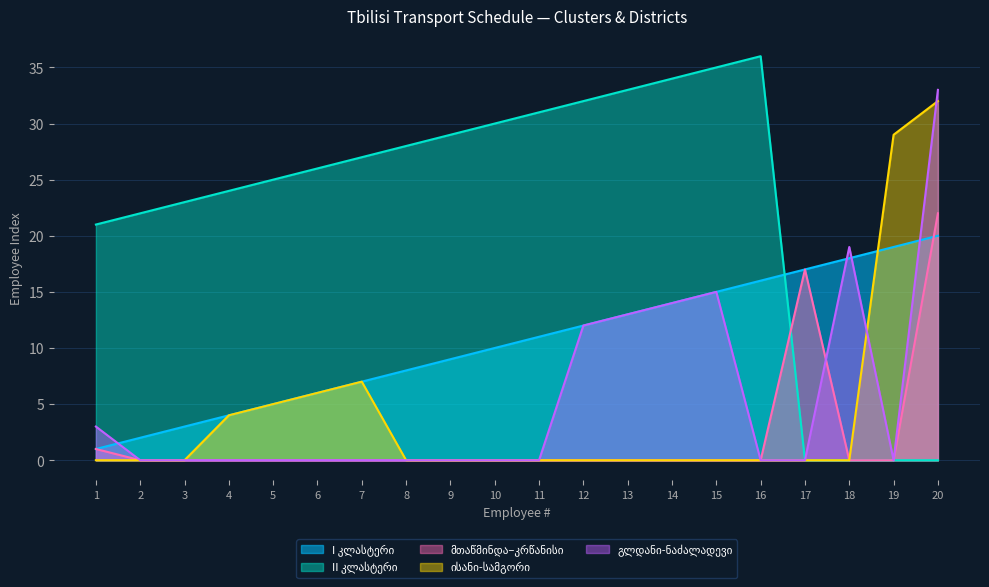

At which label does I კლასტერი first exceed 11?

12